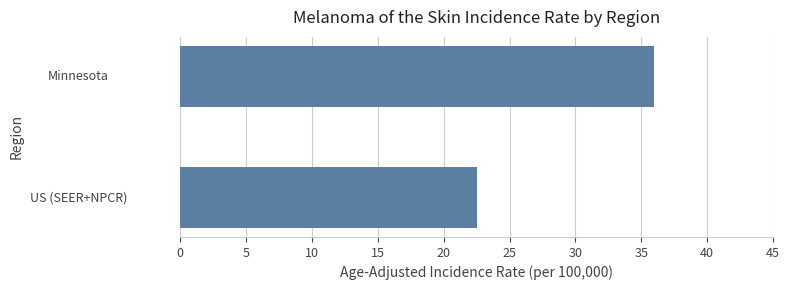

True or false: the data shows 36.0 at Minnesota.

True